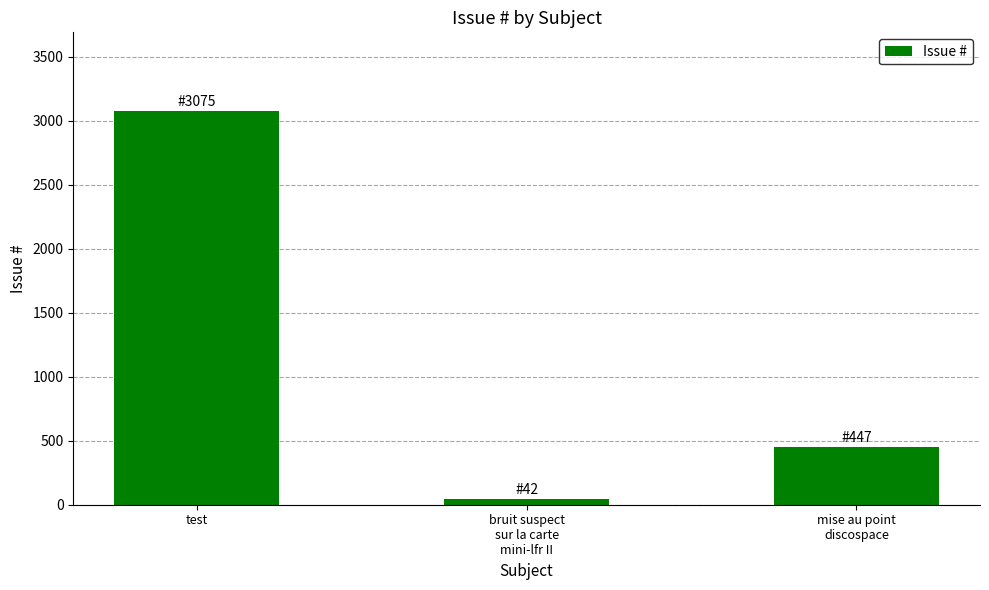

Rank the categories by value from lowest to highest.

bruit suspect
sur la carte
mini-lfr II, mise au point
discospace, test